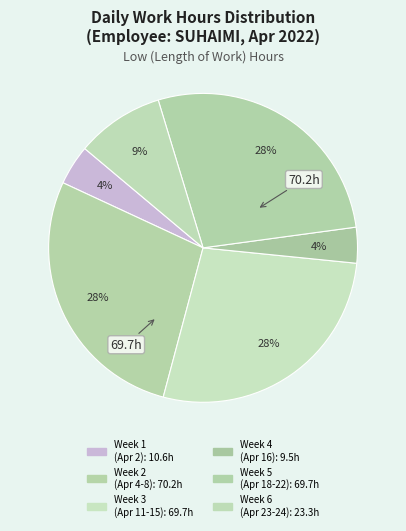

How many segments does this pie chart have?

6